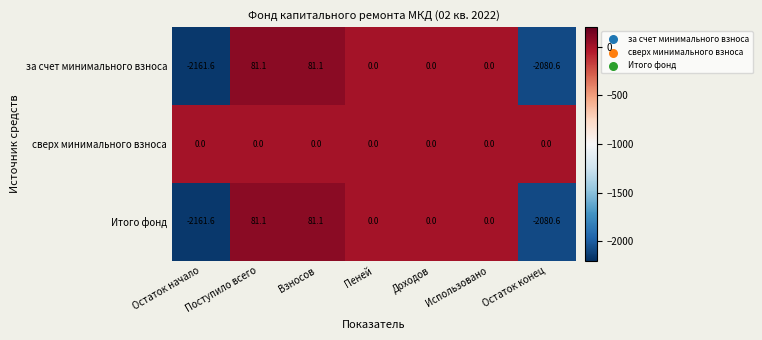

What is the smallest value displayed?

-2161.6